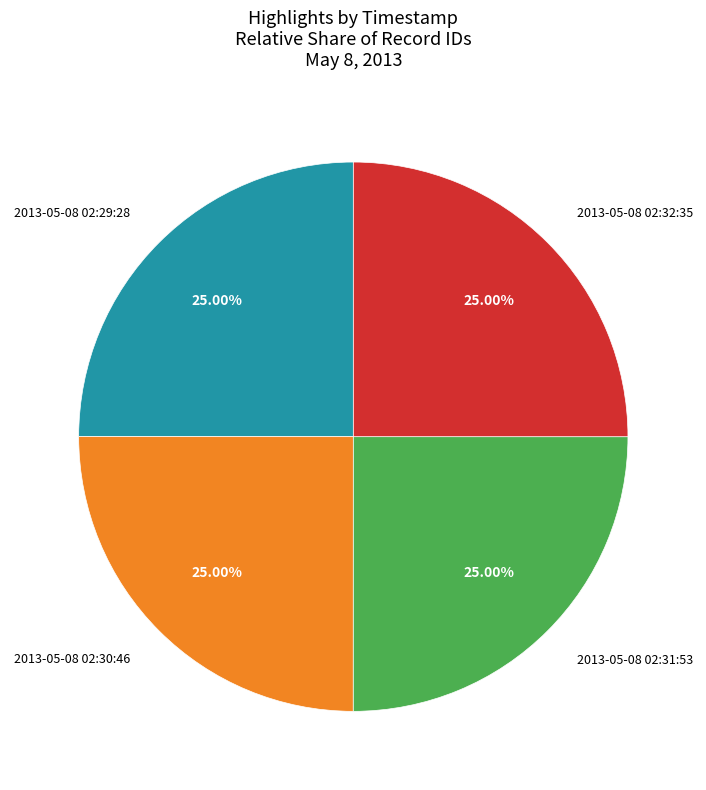

Does 2013-05-08 02:30:46 represent more than half of the total?

No